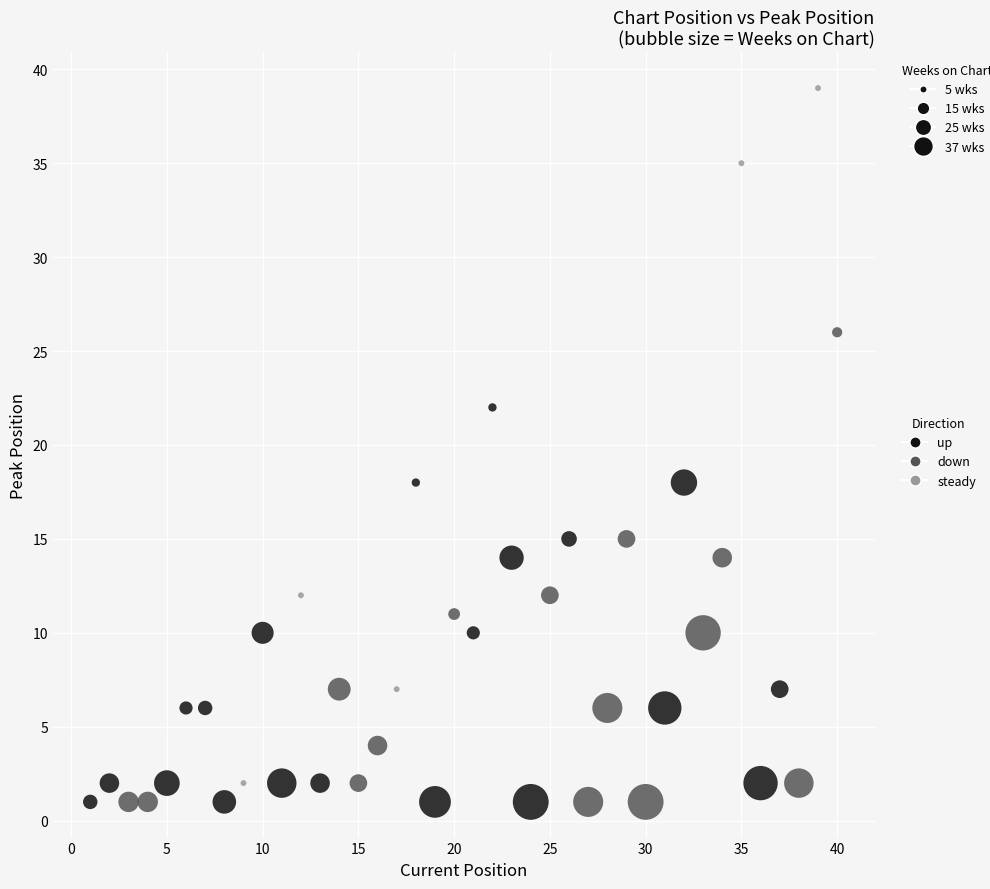

Which series reaches the maximum Y coordinate?

steady